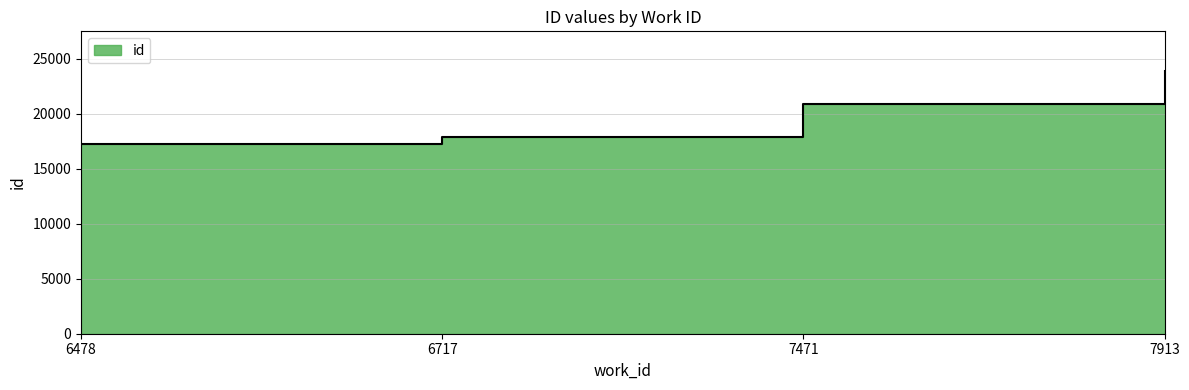

Rank the categories by value from lowest to highest.

6478, 6717, 7471, 7913